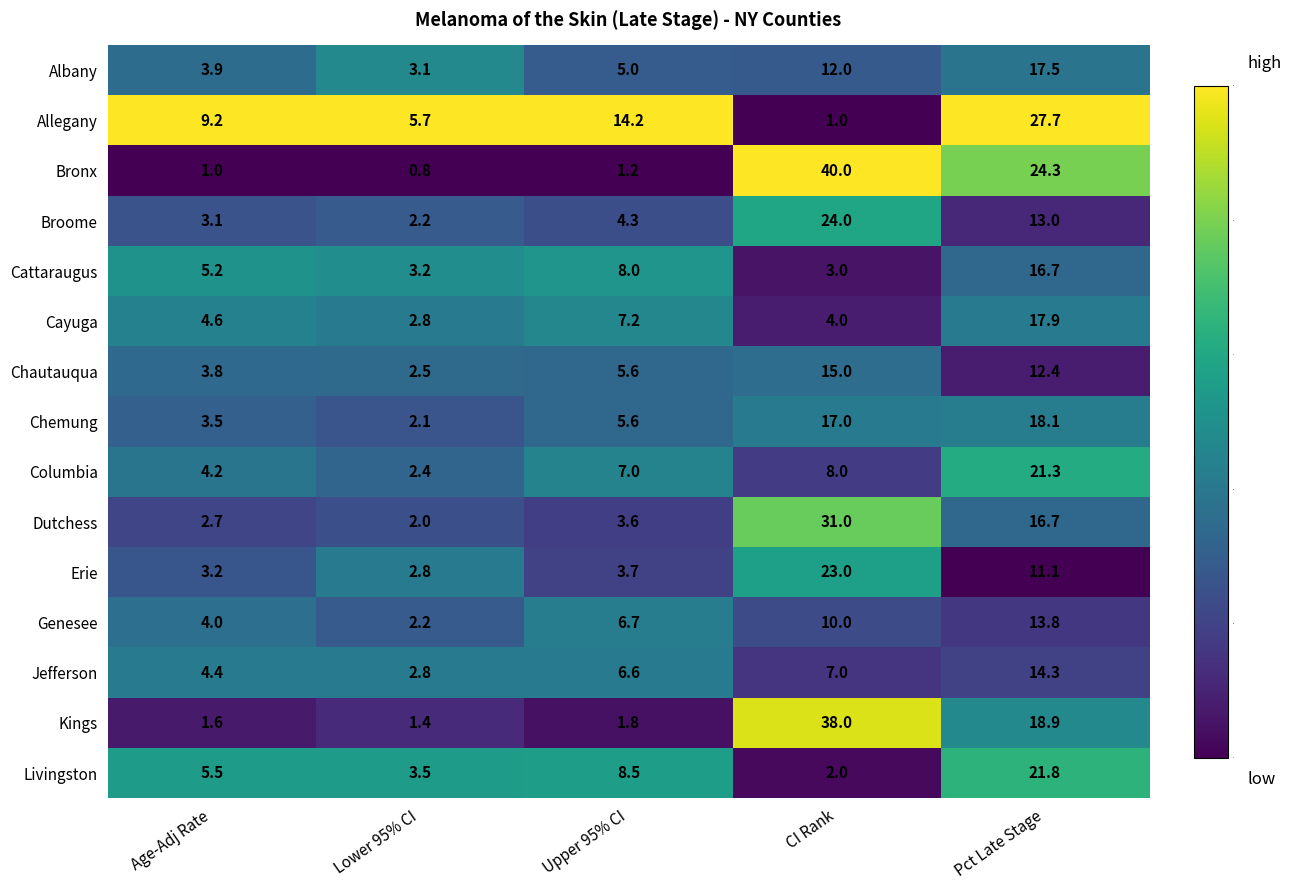

Where does the Livingston series first go above 5?

Age-Adj Rate